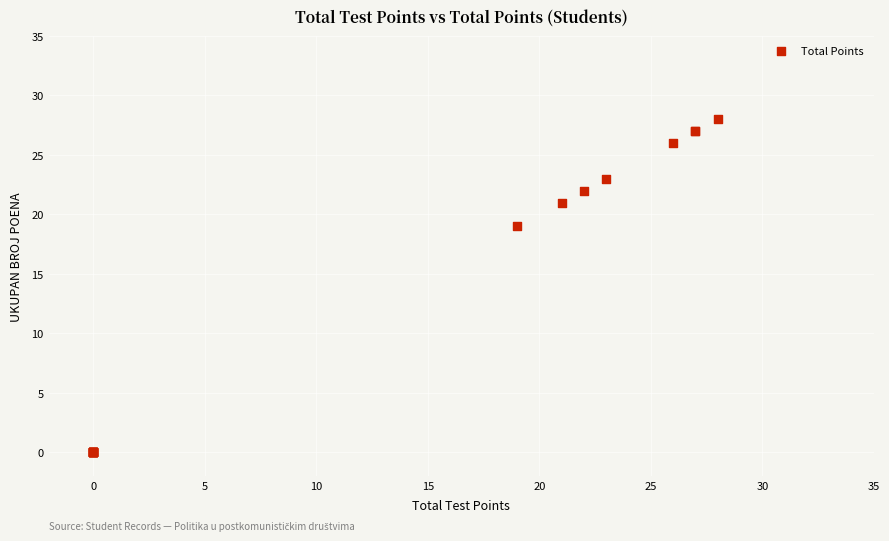

What Y value in the scatter plot is closest to 14?

19